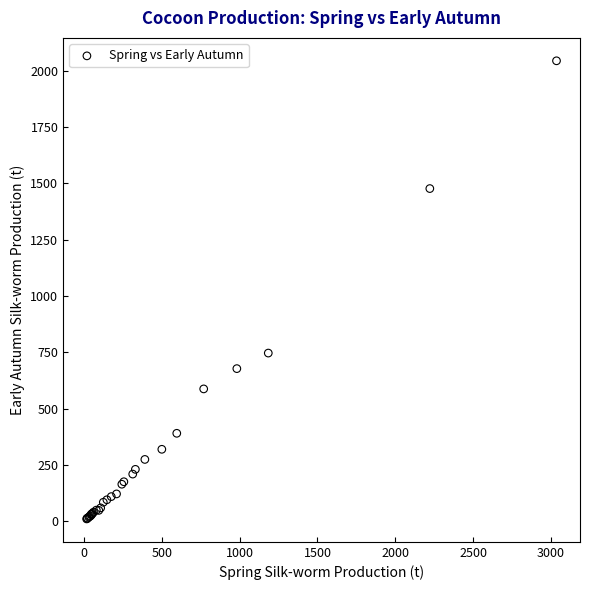

What Y value in the scatter plot is closest to 1027?

747